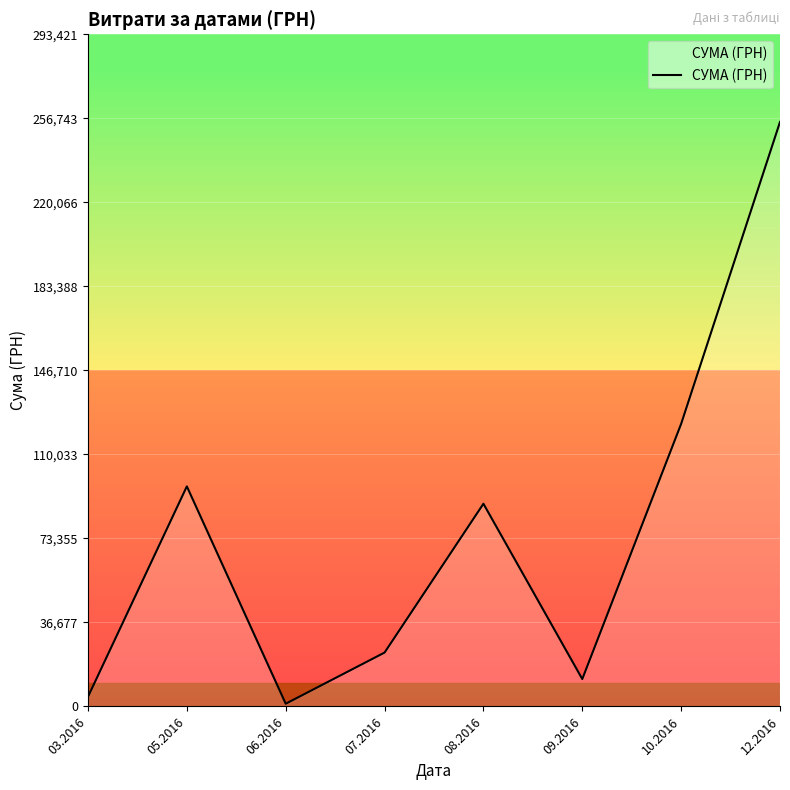

What is the difference between the maximum and second lowest values?

250936.3